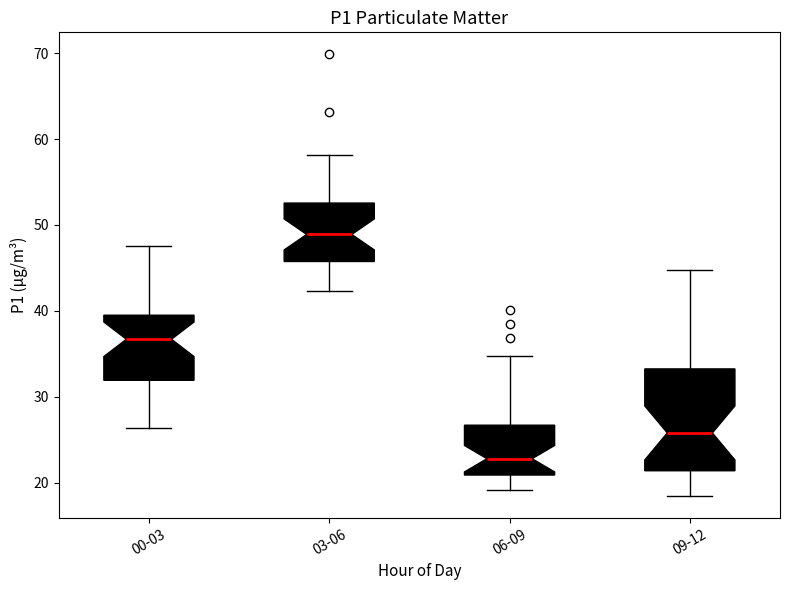

Reading left to right, transcribe this box plot: for each box, give where its median line is, the range the box spans, and where its two whiskers end, as read against the y-axis. The values are not printed on the chart, so give them approximately, as read against the axis.

00-03: median 37, box 32 to 40, whiskers 26 to 48
03-06: median 49, box 46 to 53, whiskers 42 to 58
06-09: median 23, box 21 to 27, whiskers 19 to 35
09-12: median 26, box 21 to 33, whiskers 19 to 45